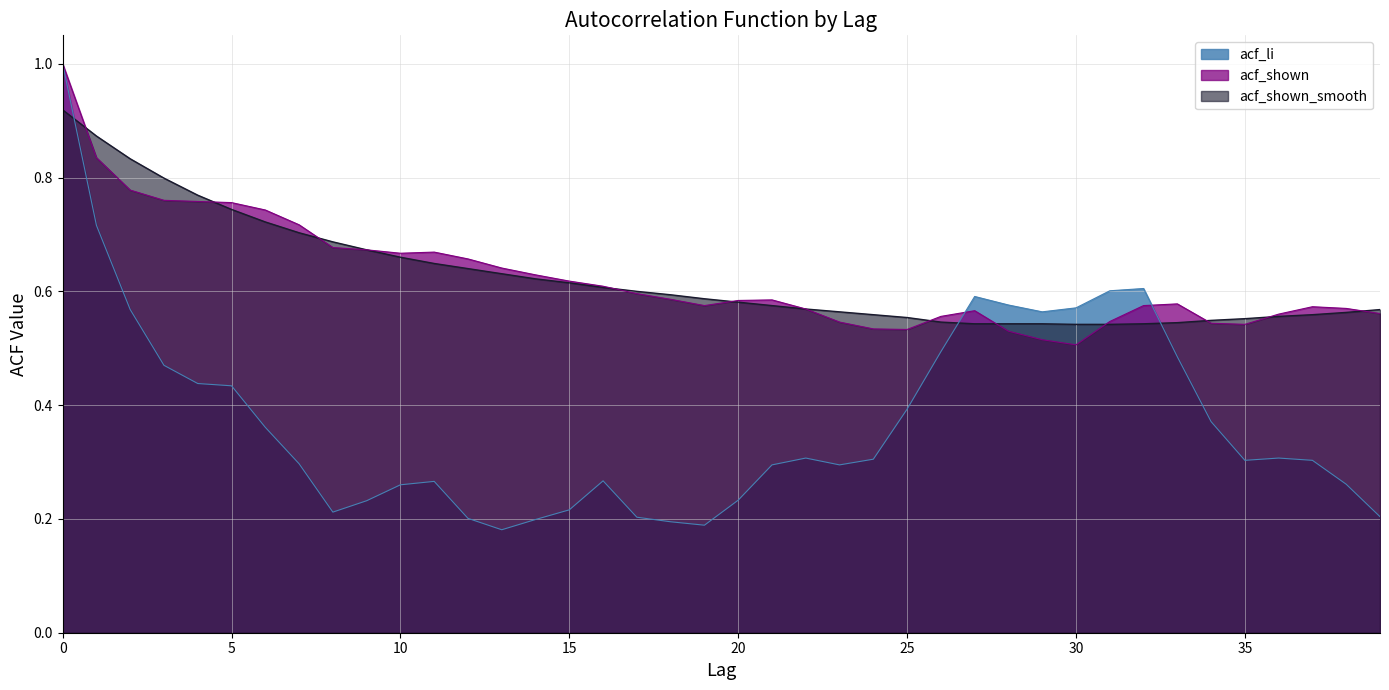

After their last crossing, which series has the higher values: acf_shown or acf_shown_smooth?

acf_shown_smooth